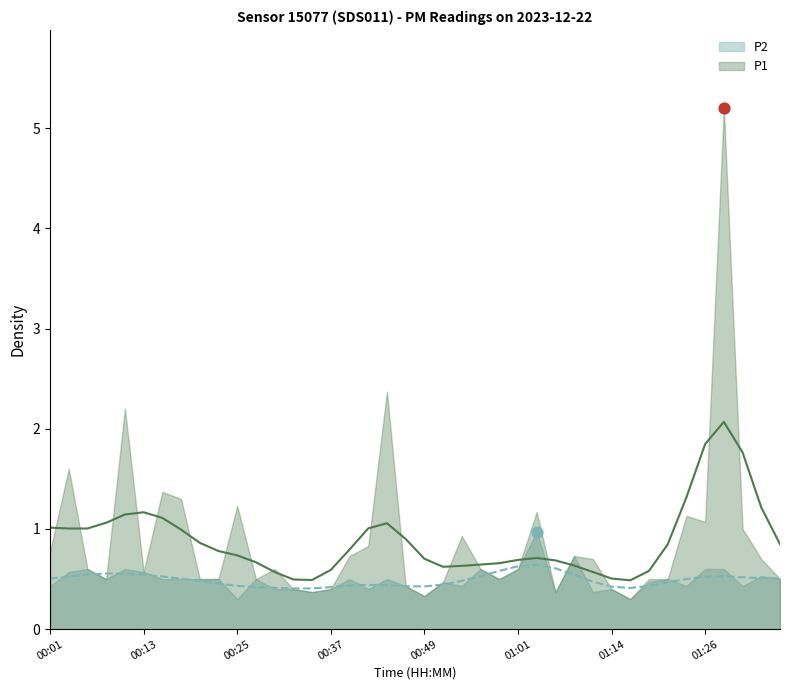

What is the total value across all series at 00:25?

1.5